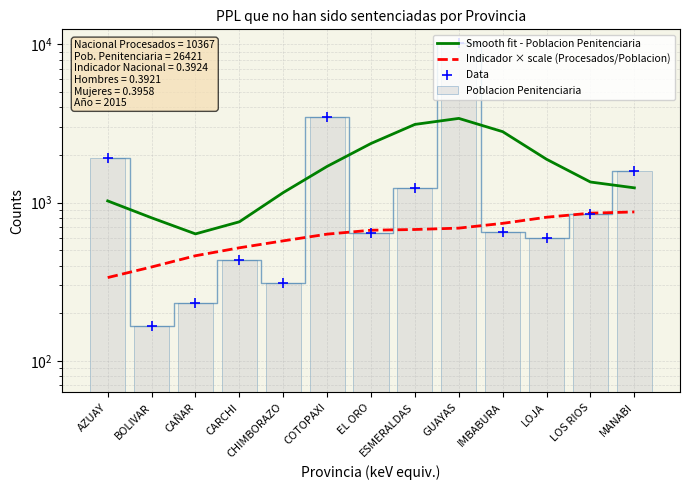

What is the average value of the Data series?

1709.6